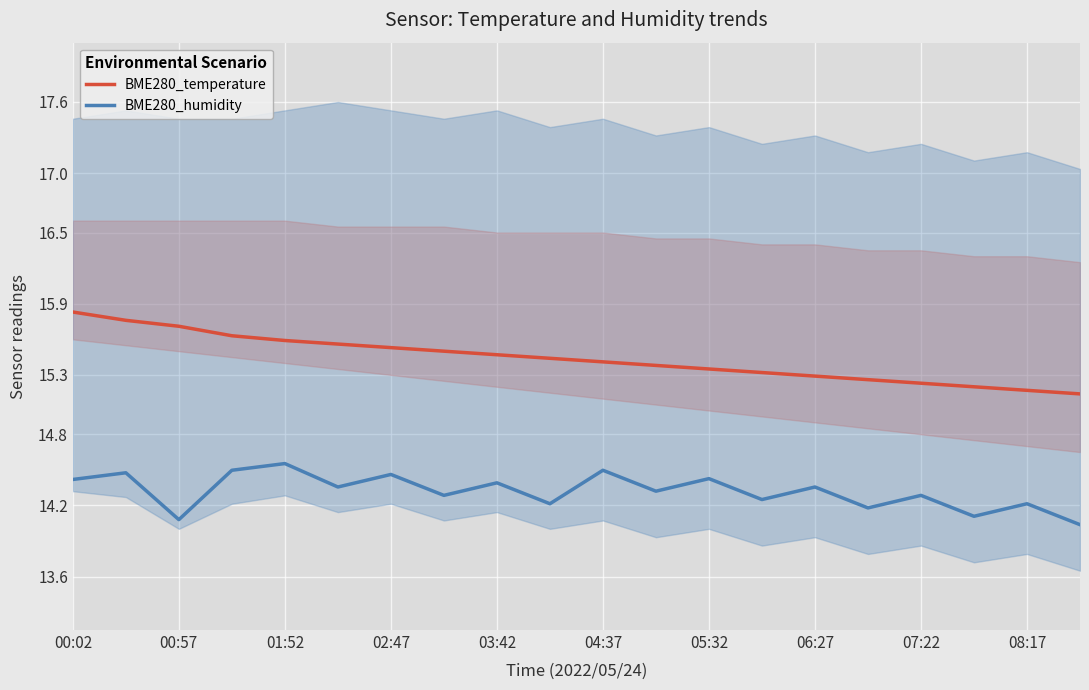

At which label does BME280_temperature reach its minimum?

19